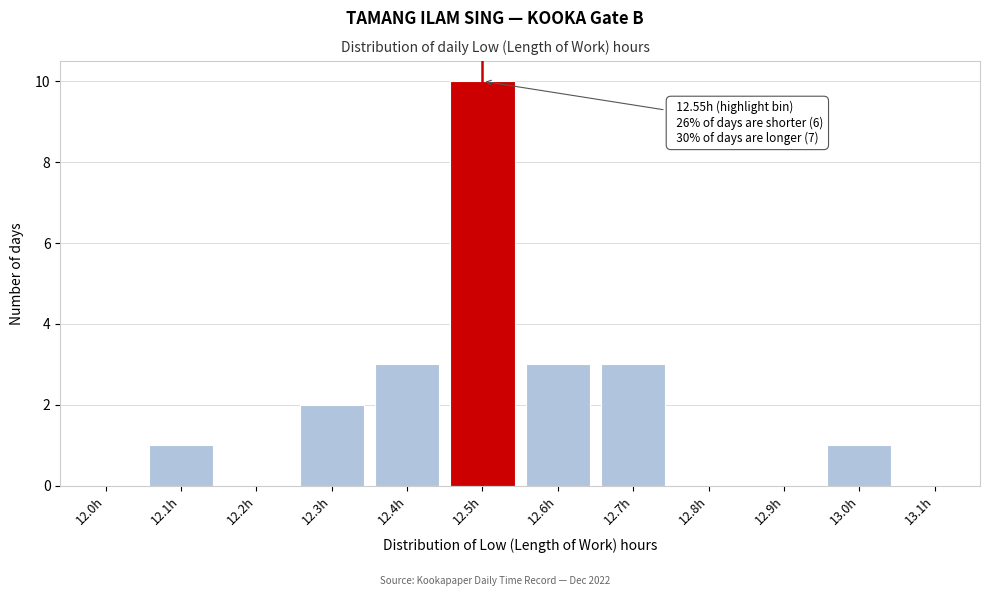

Reading right to left, extract all data points from this chart.

13.1h=0	13.0h=1	12.9h=0	12.8h=0	12.7h=3	12.6h=3	12.5h=10	12.4h=3	12.3h=2	12.2h=0	12.1h=1	12.0h=0